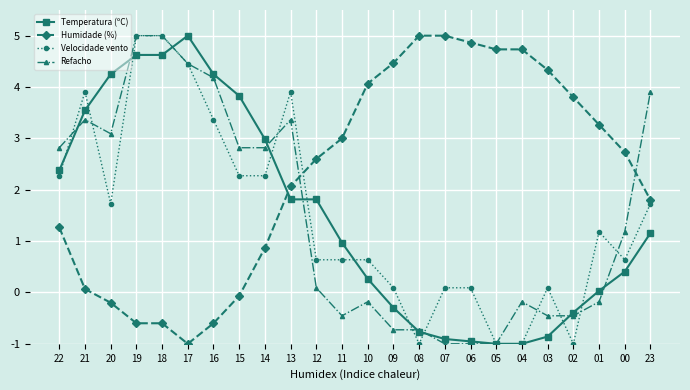

True or false: Humidade (%) and Temperatura (ºC) intersect in this chart.

True